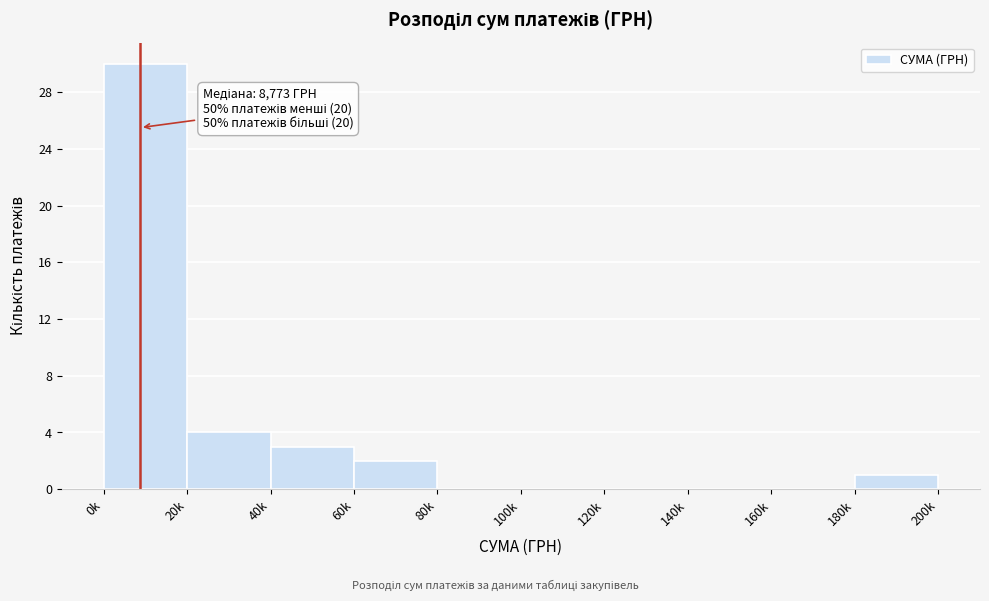

Reading right to left, what are all the values shown in this chart?

180k=1	160k=0	140k=0	120k=0	100k=0	80k=0	60k=2	40k=3	20k=4	0k=30